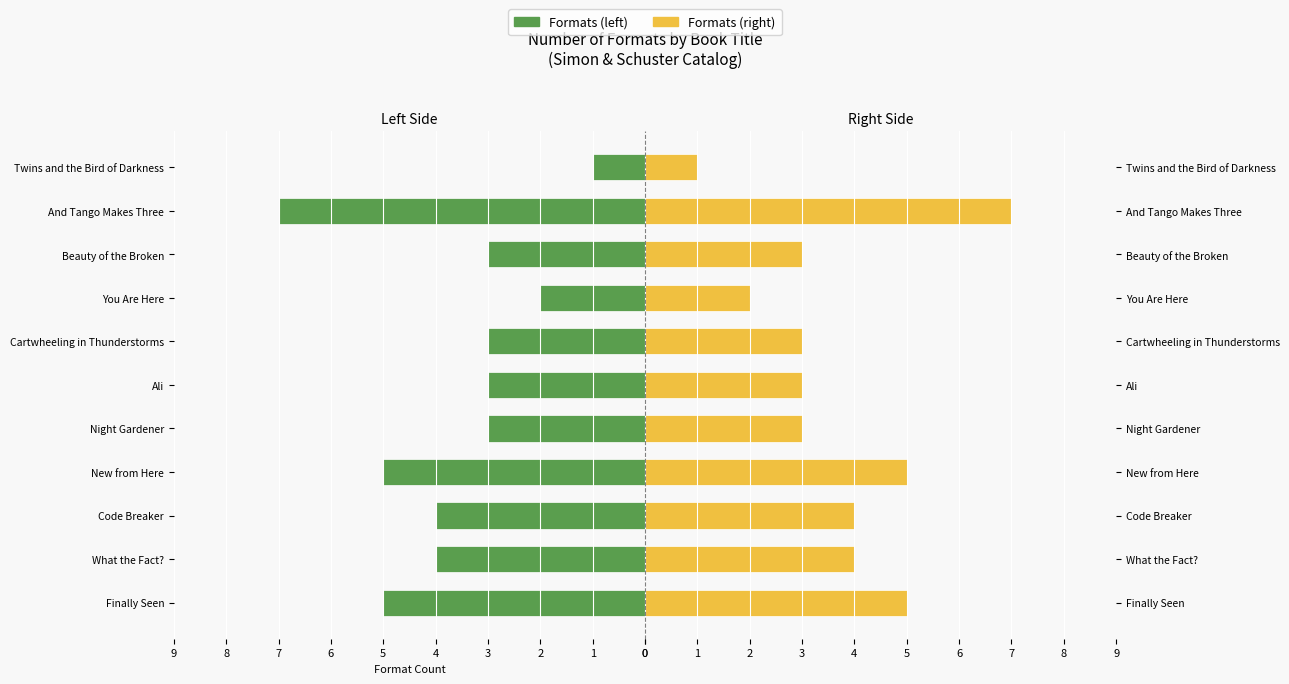

Which series has the widest spread of values?

Formats (left)